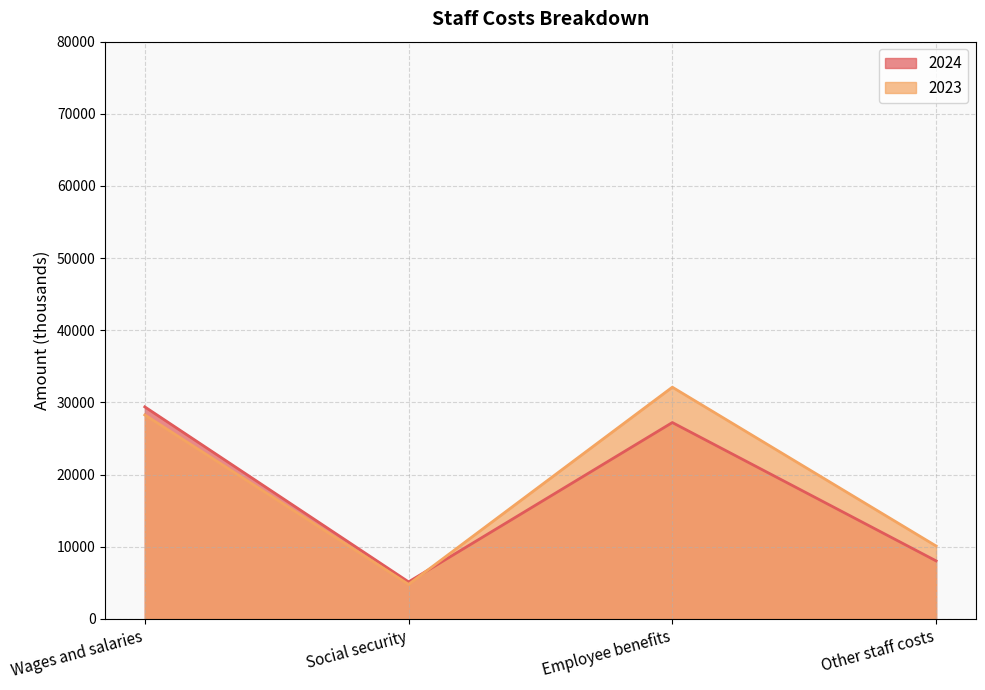

What is the smallest value displayed?

4788